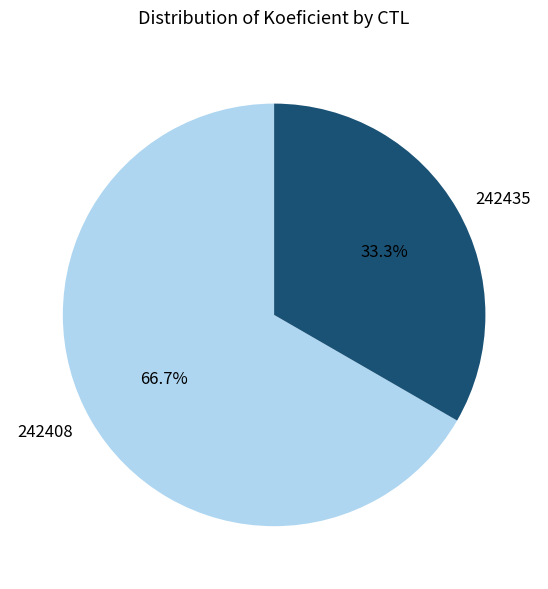

To the nearest percent, what is the combined percentage of 242408 and 242435?

100%